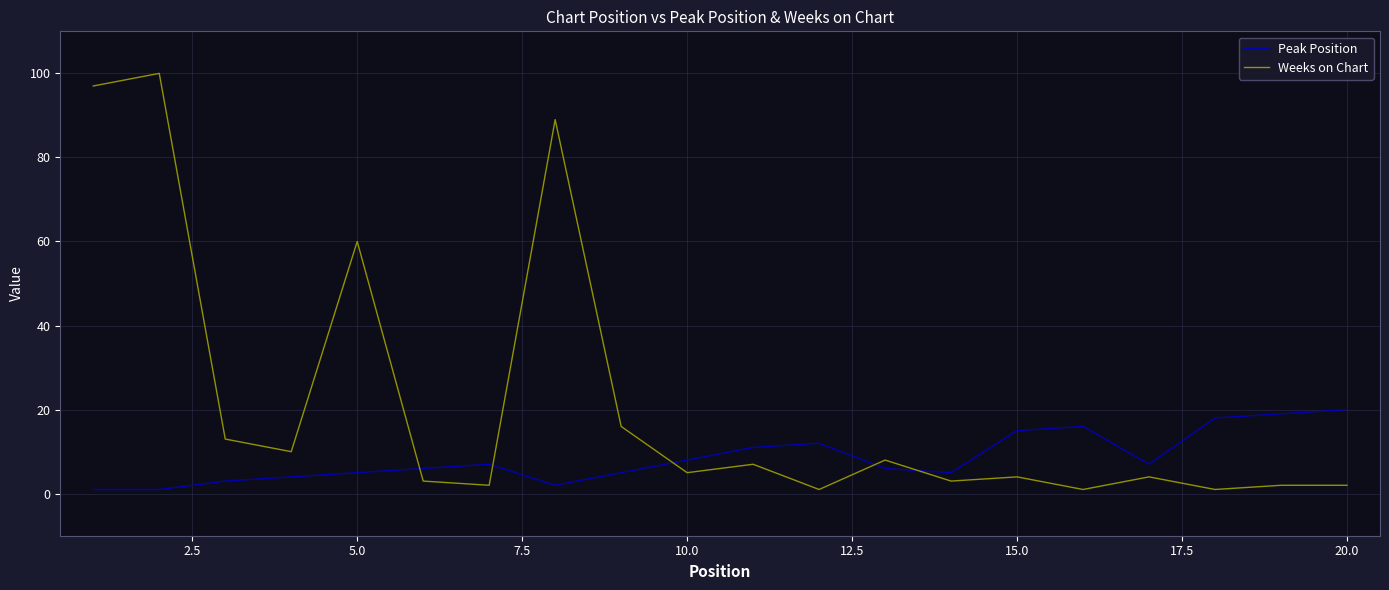

What is the difference between the maximum and minimum values in the Weeks on Chart series?

99